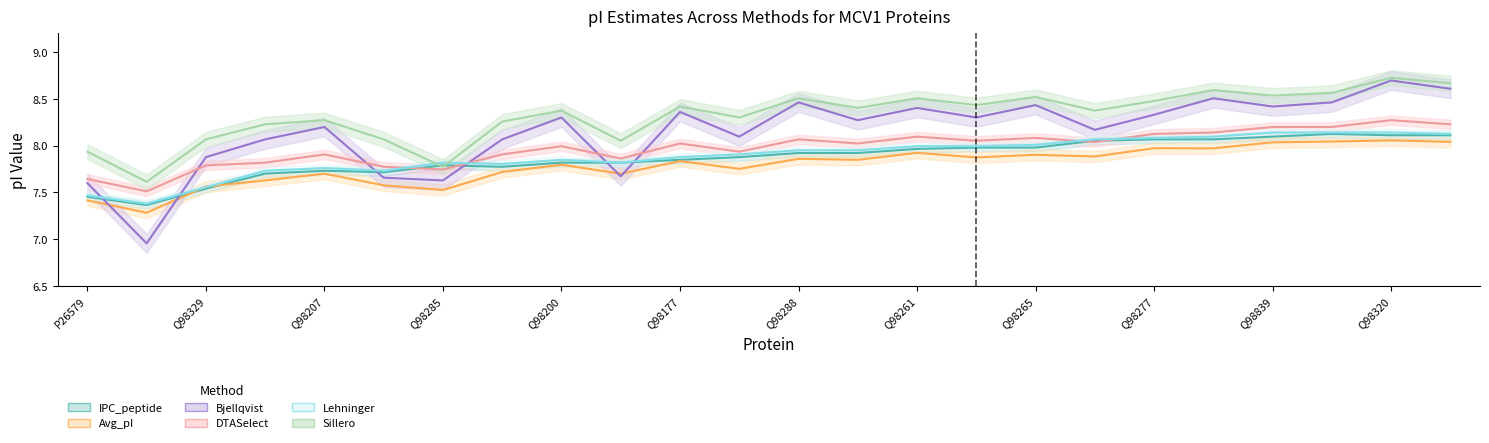

What is the sum of the Lehninger values at Q98230 and Q98329?

15.3